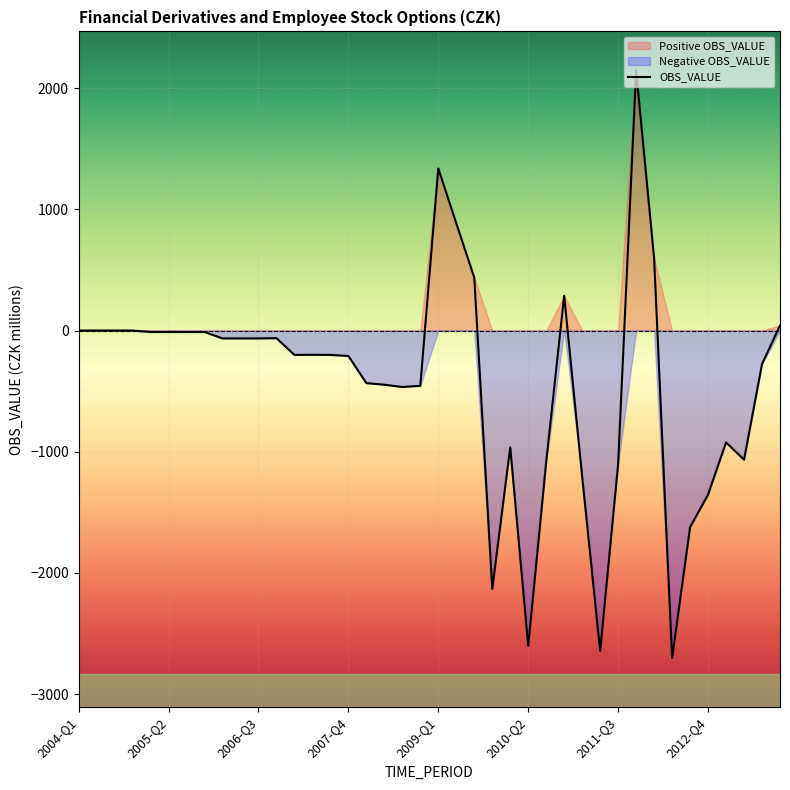

Where is the first local minimum?

12